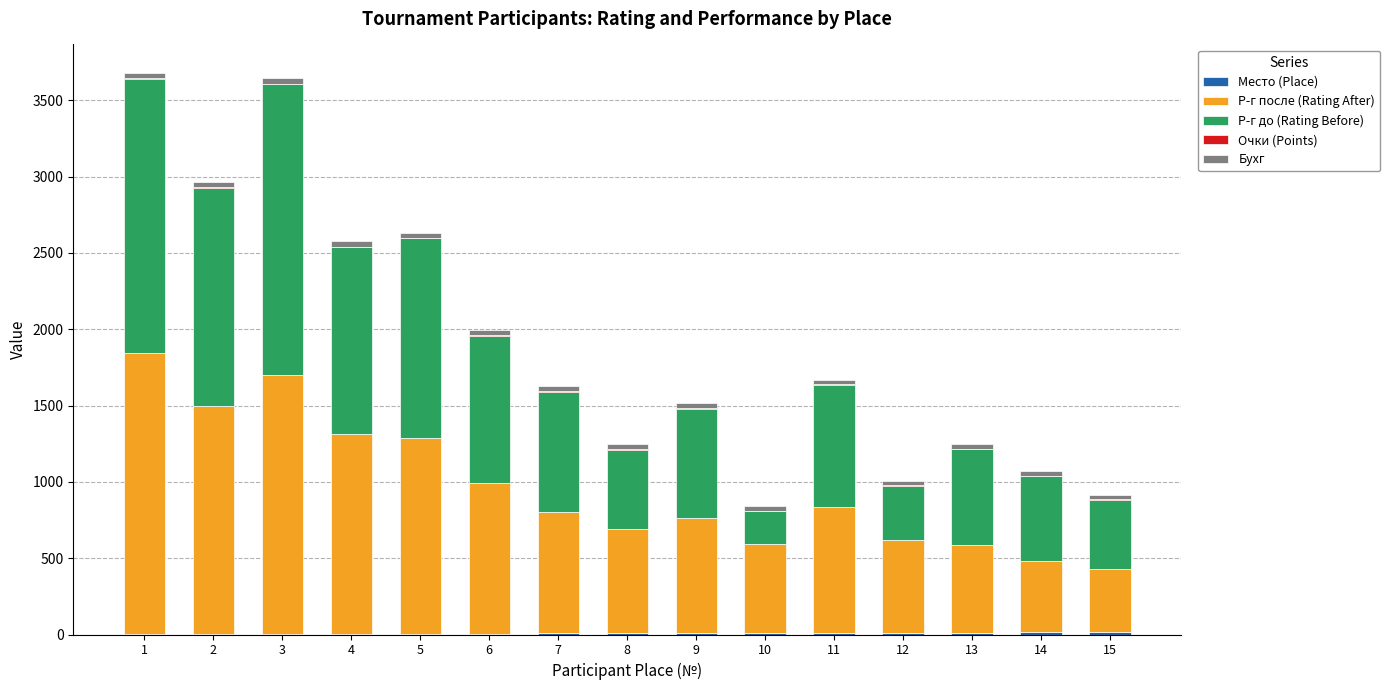

How many data points does each series have?

15